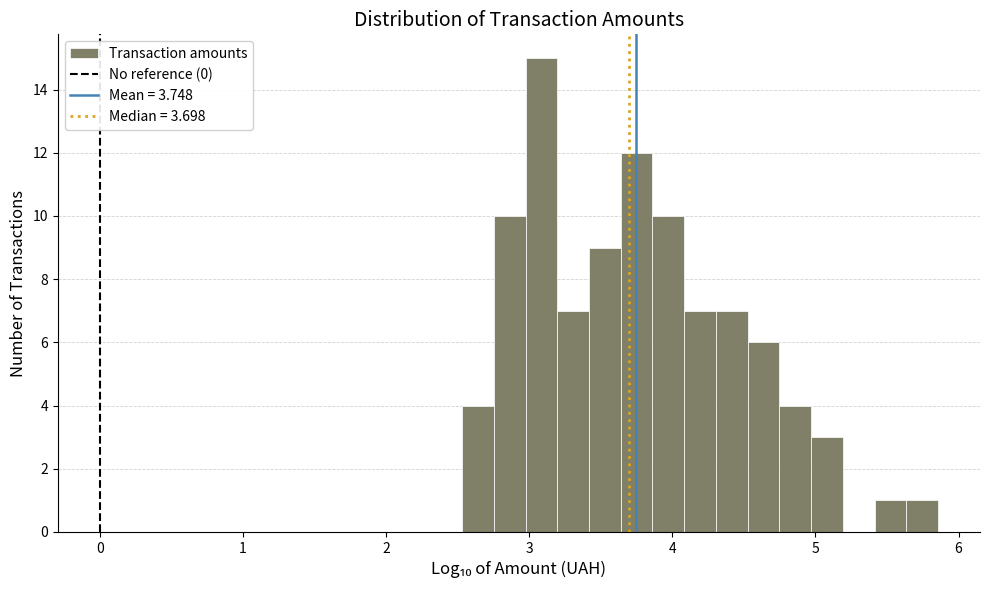

Read against the x-axis, roughly where is the centre of the tallest bar?

3.1